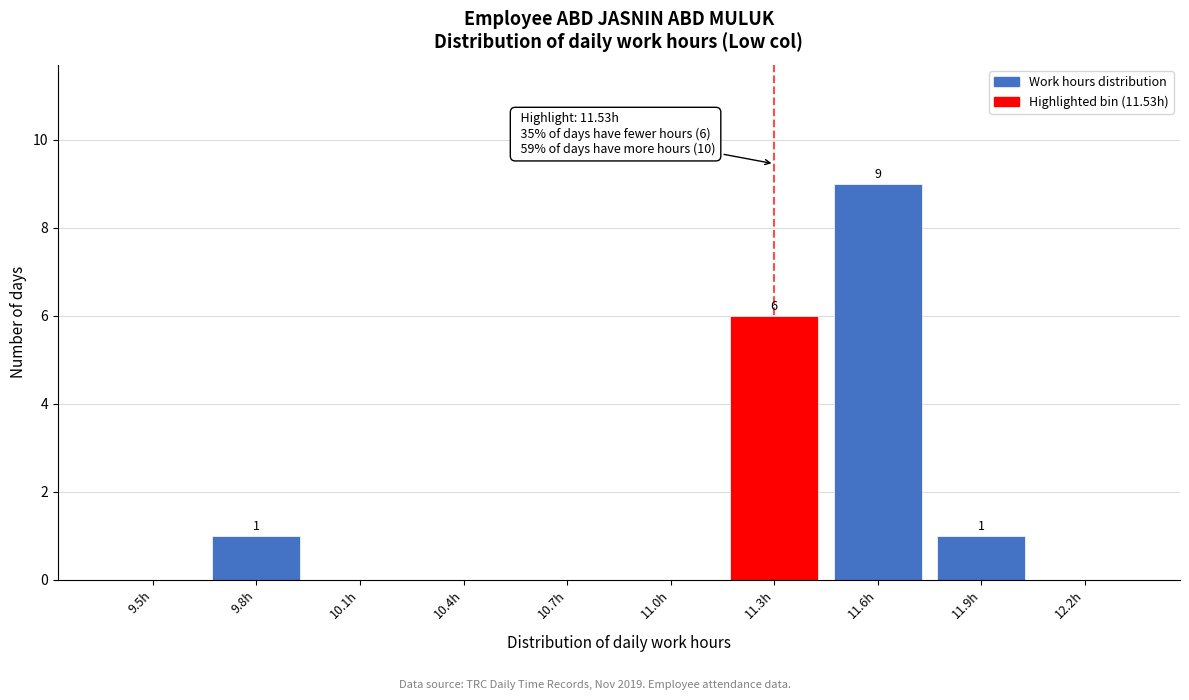

Reading left to right, transcribe all the data shown in this chart.

9.5h=0	9.8h=1	10.1h=0	10.4h=0	10.7h=0	11.0h=0	11.3h=6	11.6h=9	11.9h=1	12.2h=0